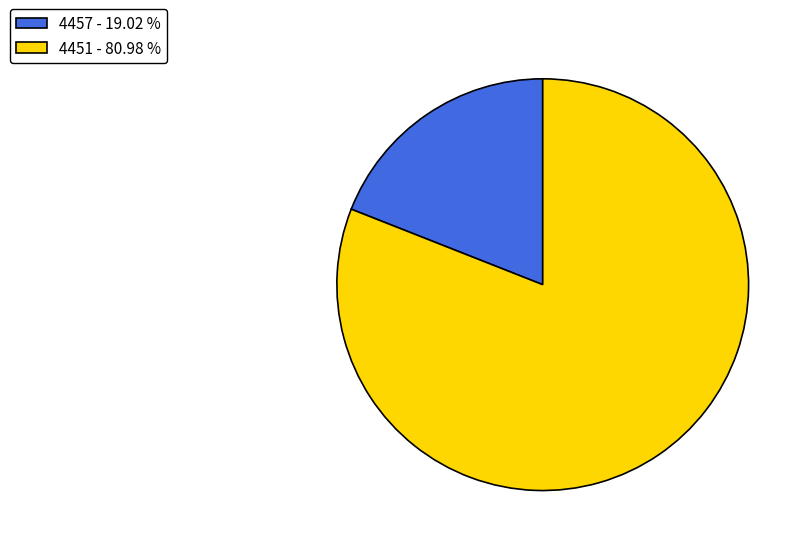

Between 4451 - 80.98 % and 4457 - 19.02 %, which is larger?

4451 - 80.98 %